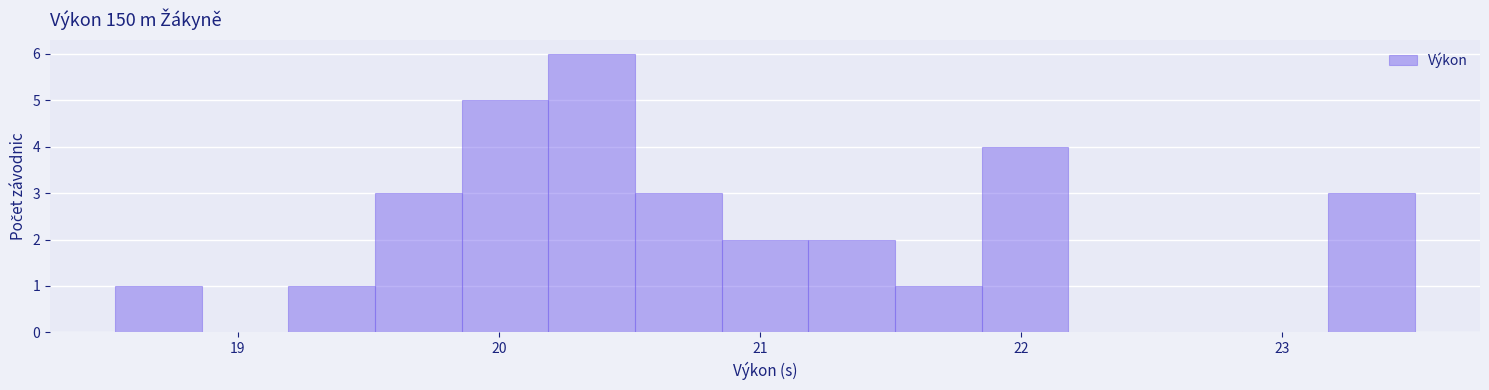

Around what value on the x-axis is the tallest bar? Give the approximate position of its centre, as read against the axis.

20.4